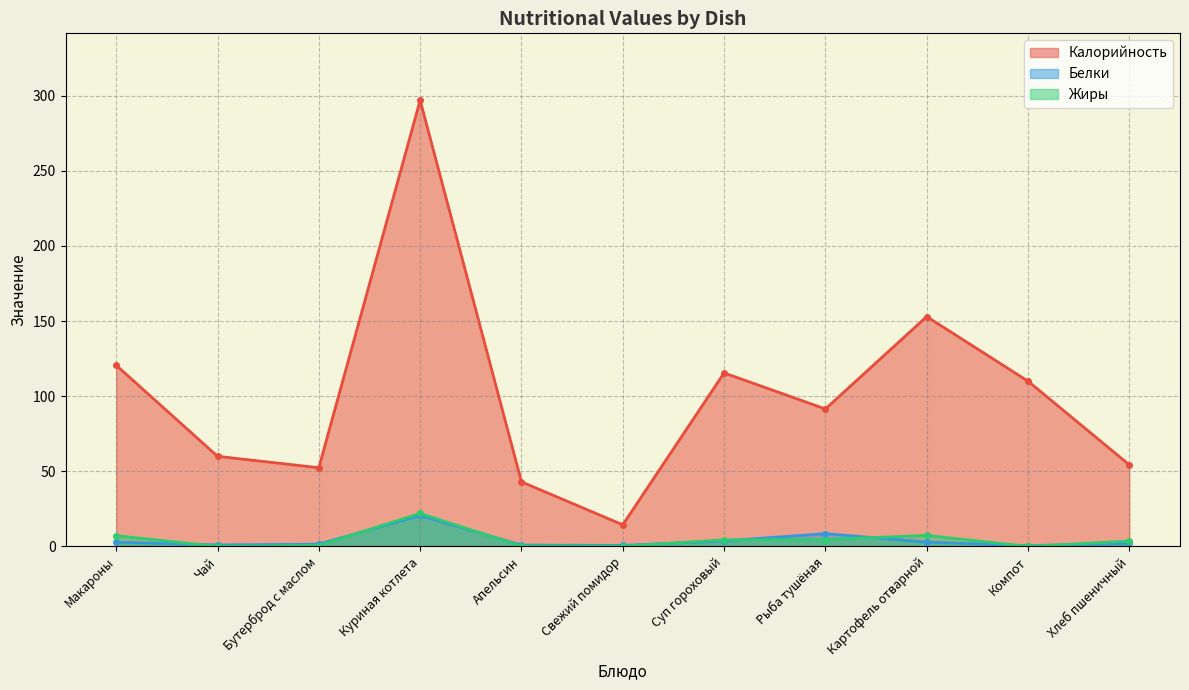

The Белки series shows 0.5 at Компот. True or false?

True